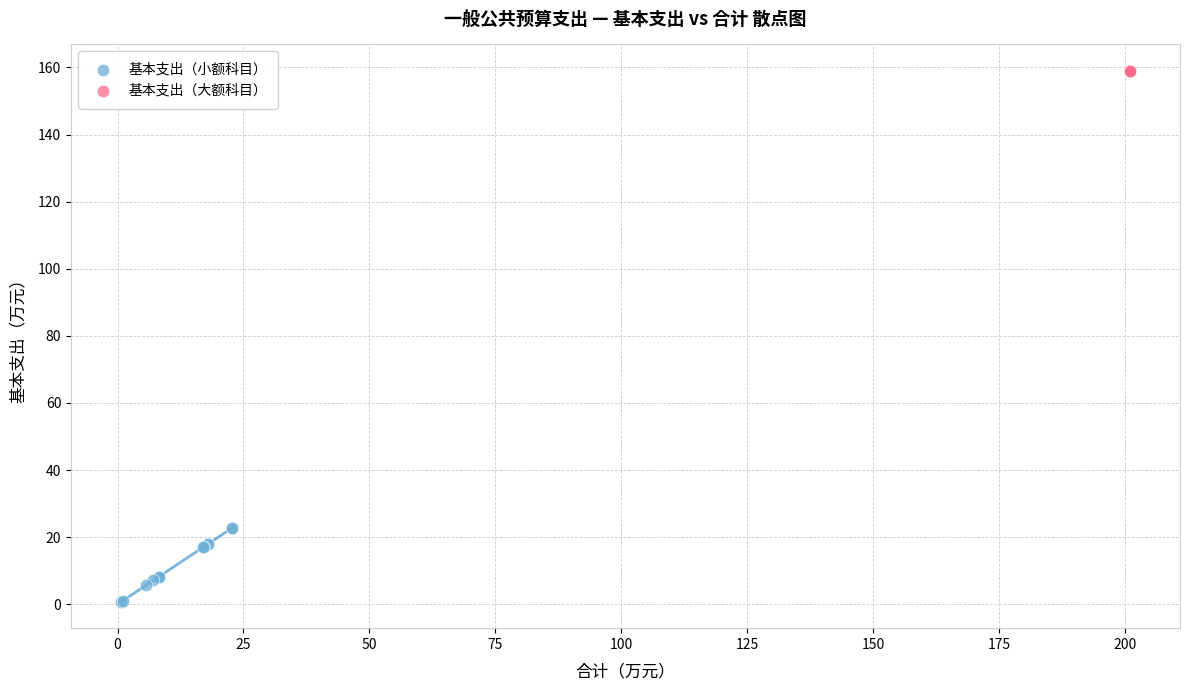

Which series reaches the maximum Y coordinate?

基本支出（大额科目）